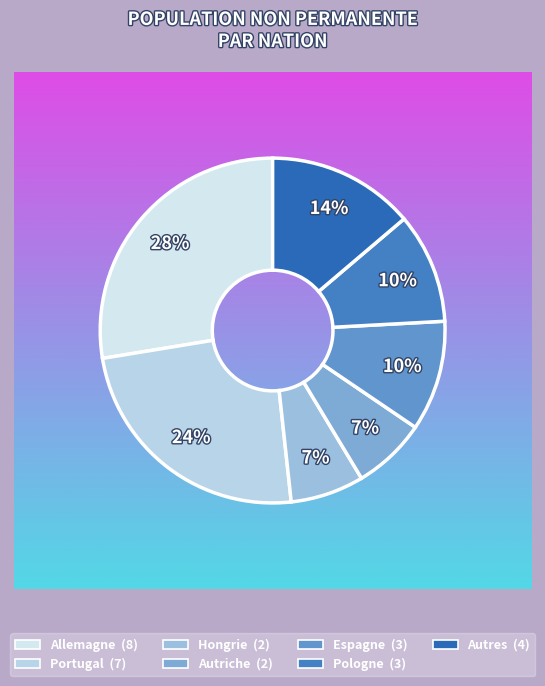

The Allemagne slice represents 33% of the pie. True or false?

False